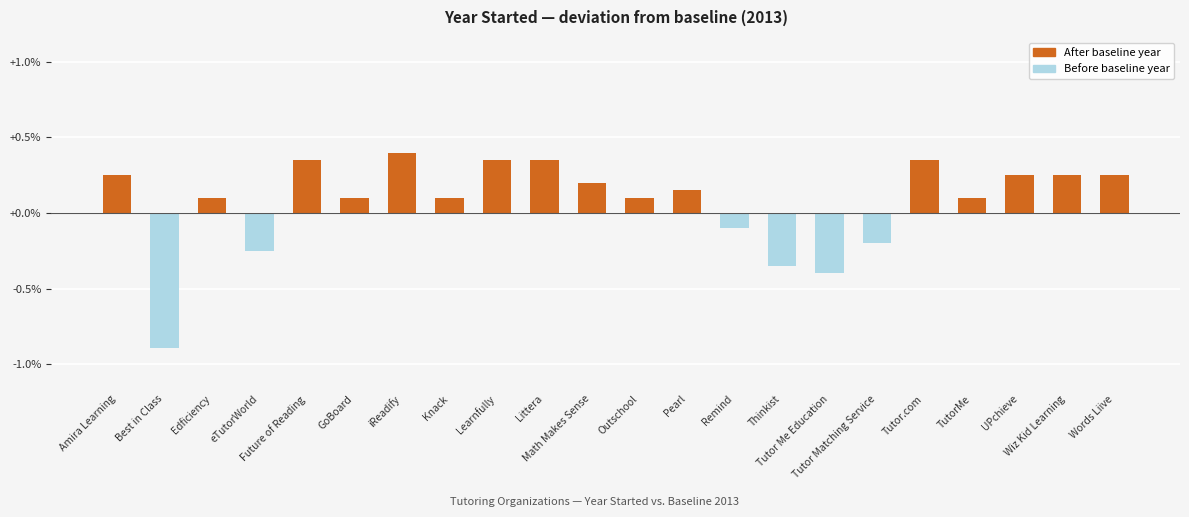

At which category does the chart reach its minimum across all series?

Best in Class